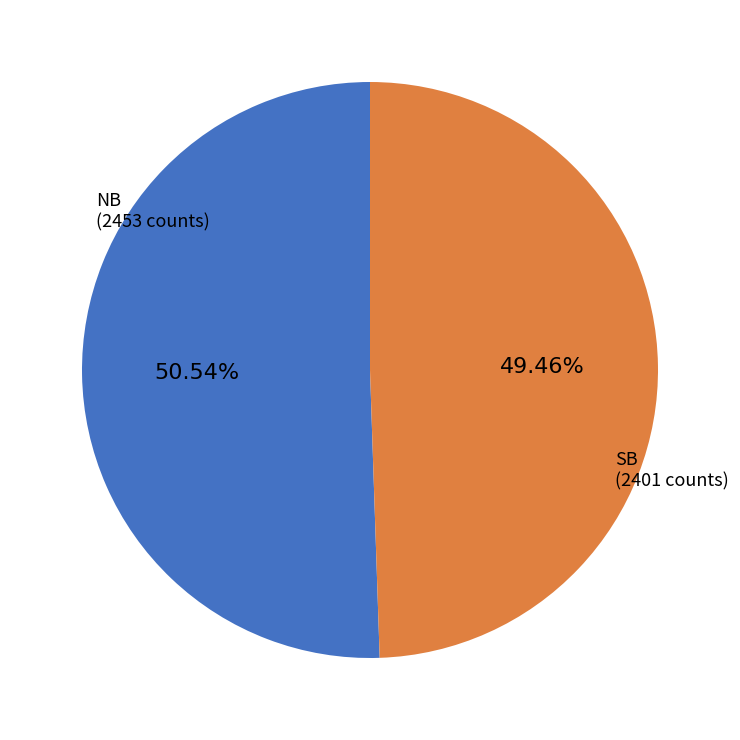

Which category has the smallest portion of the pie?

SB